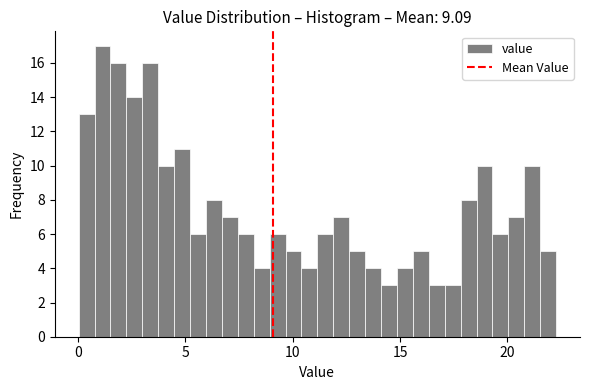

Around what value on the x-axis is the tallest bar? Give the approximate position of its centre, as read against the axis.

1.0